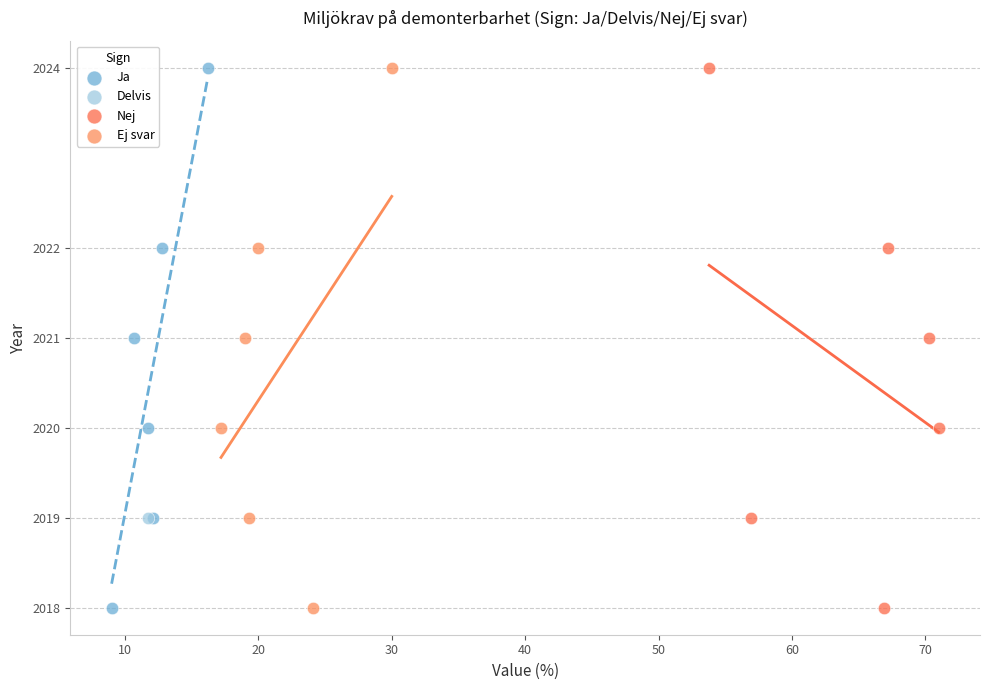

What are all the series names shown in the legend?

Ja, Delvis, Nej, Ej svar